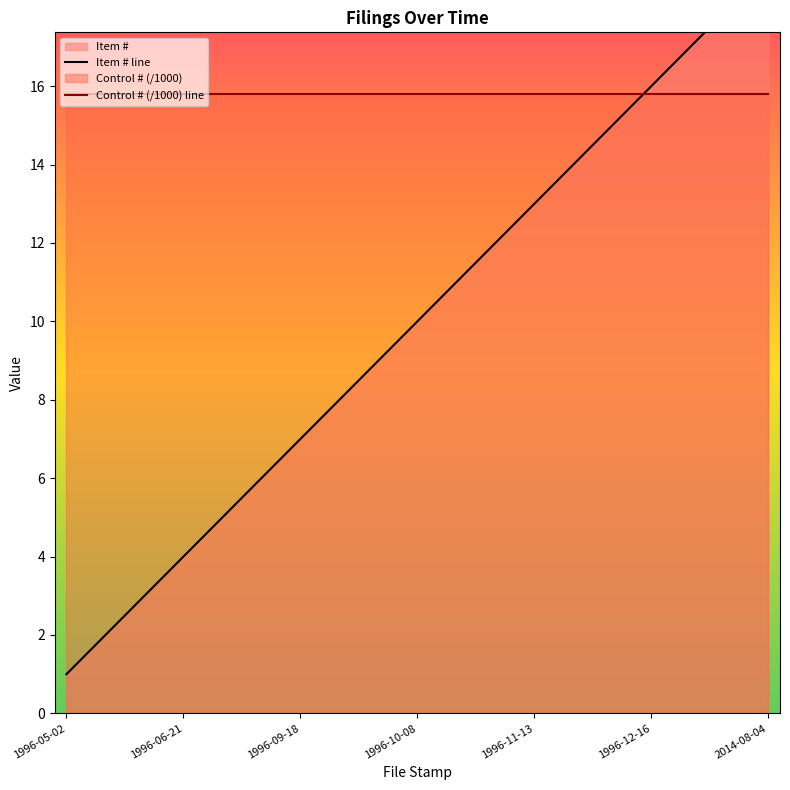

The chart shows a value of 3 at 1996-10-02. True or false?

False